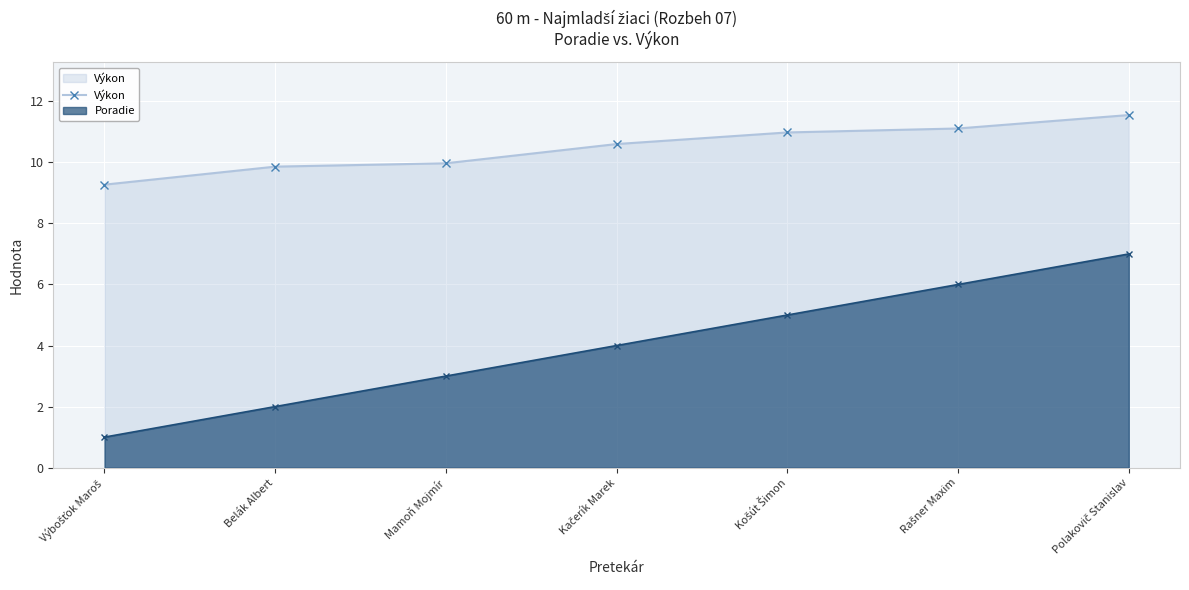

List the labels in order of value, smallest first.

Výbošťok Maroš, Belák Albert, Mamoň Mojmír, Kačerík Marek, Košút Šimon, Rašner Maxim, Polakovič Stanislav